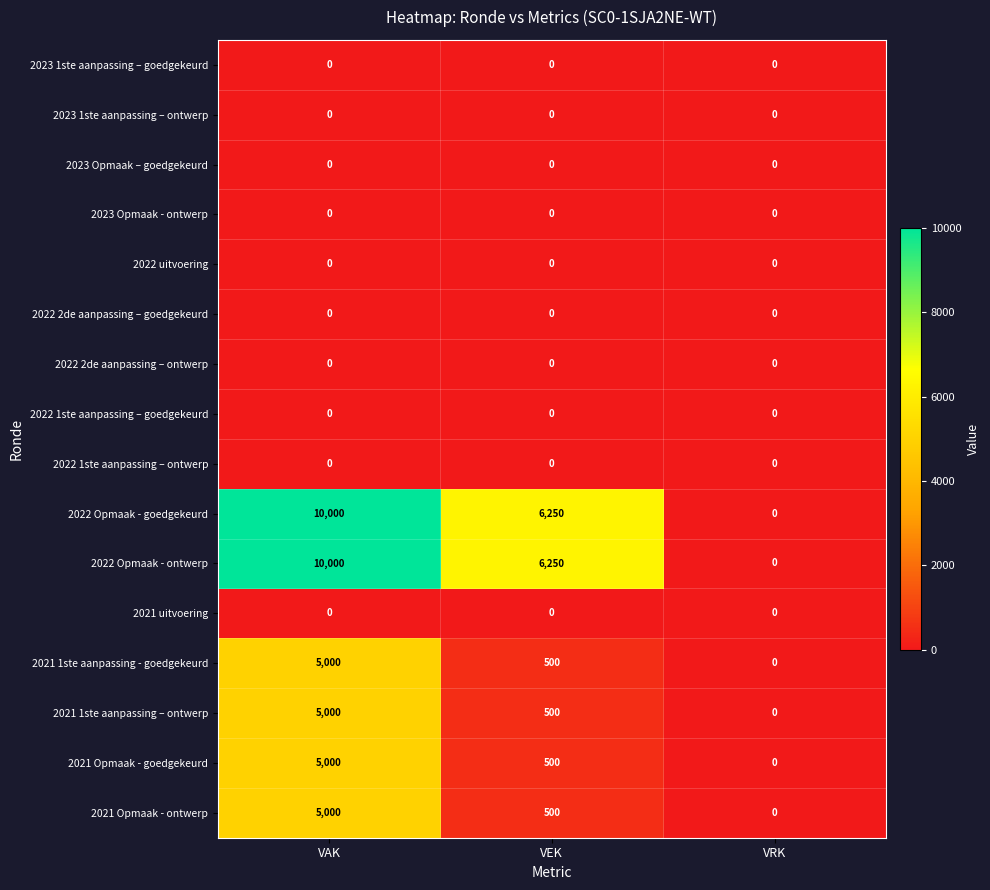

The value of 2022 2de aanpassing – ontwerp at VAK is 0. True or false?

True